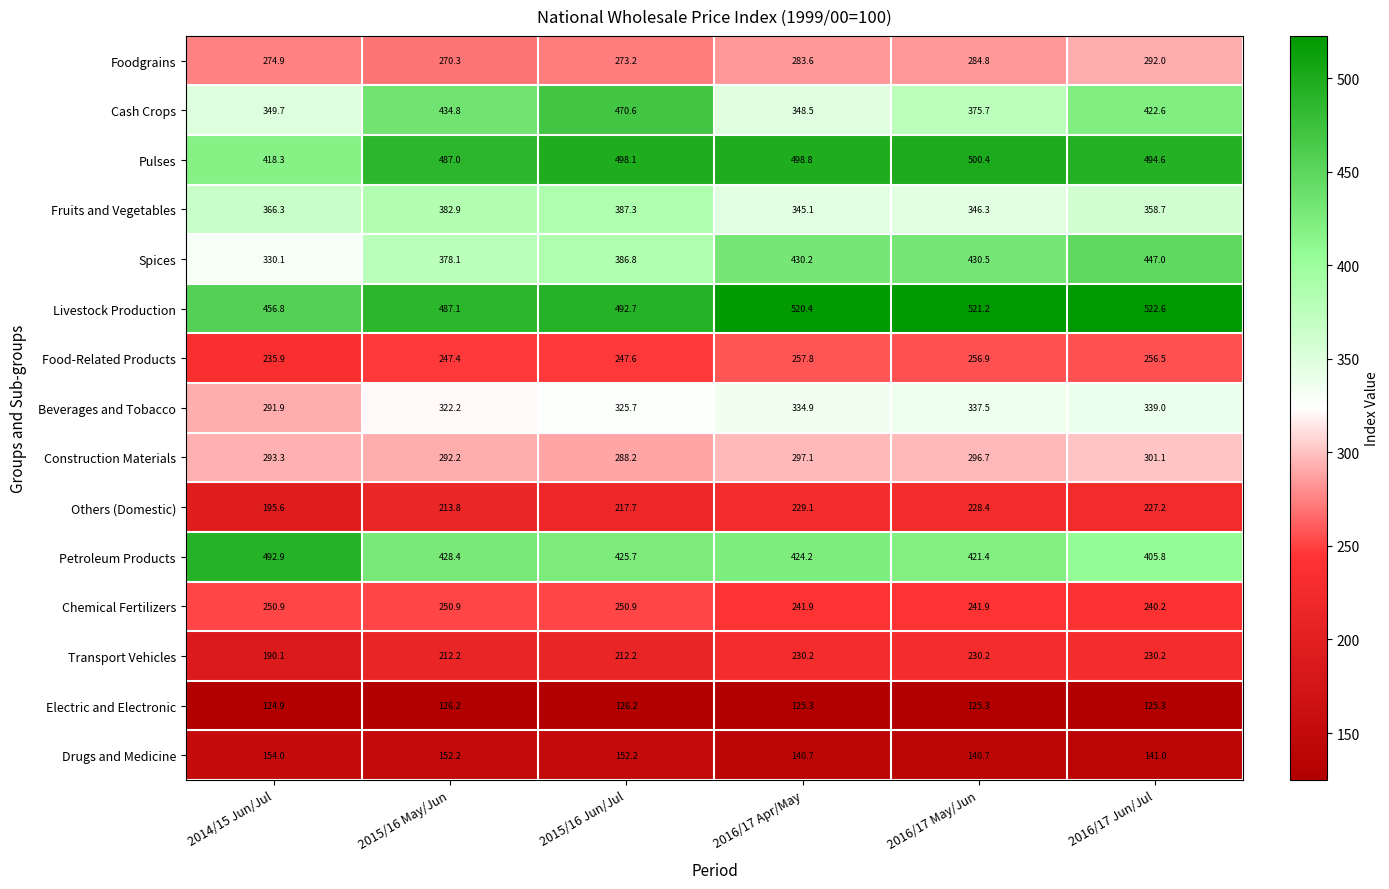

What is the difference between the Electric and Electronic values at 2016/17 Apr/May and 2014/15 Jun/Jul?

0.4